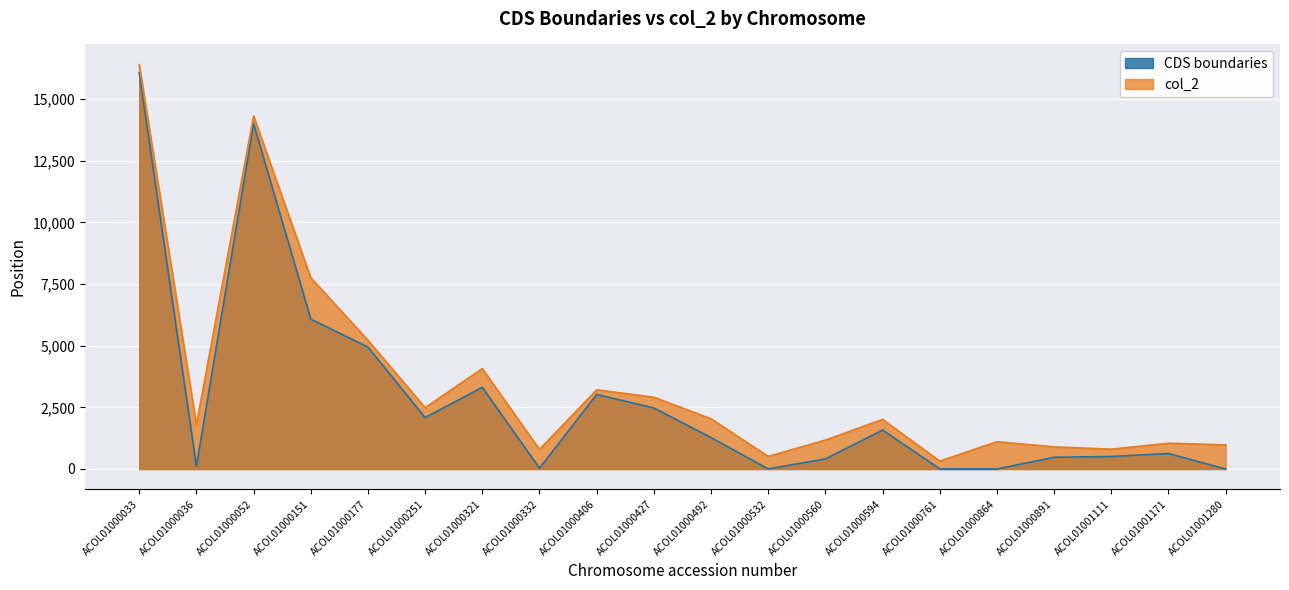

Which series has the largest total across all categories?

col_2